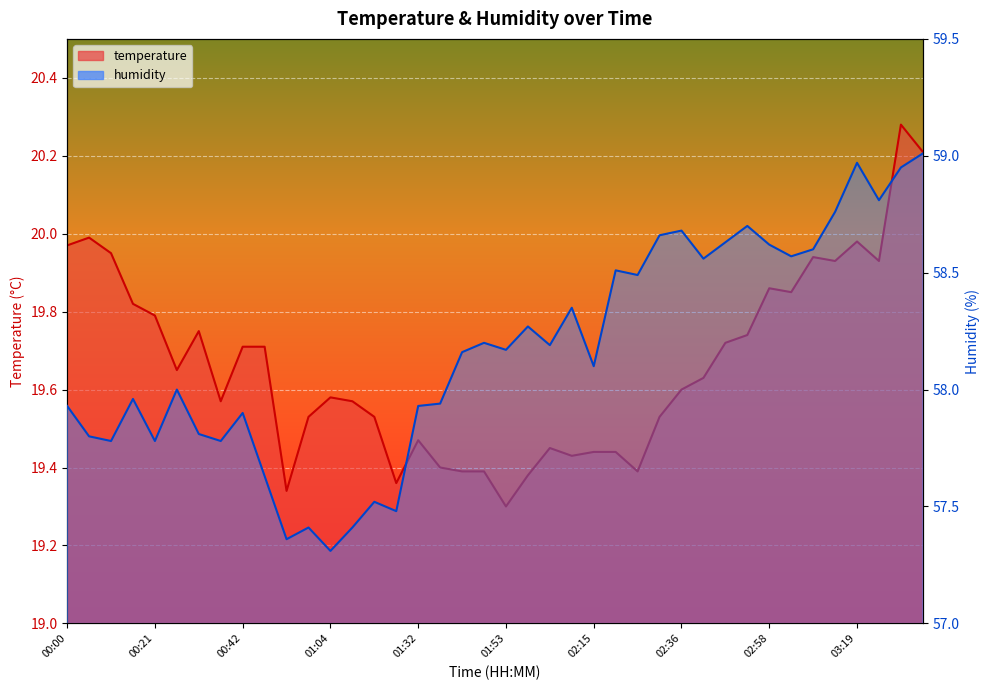

How many lines are shown in the chart?

2